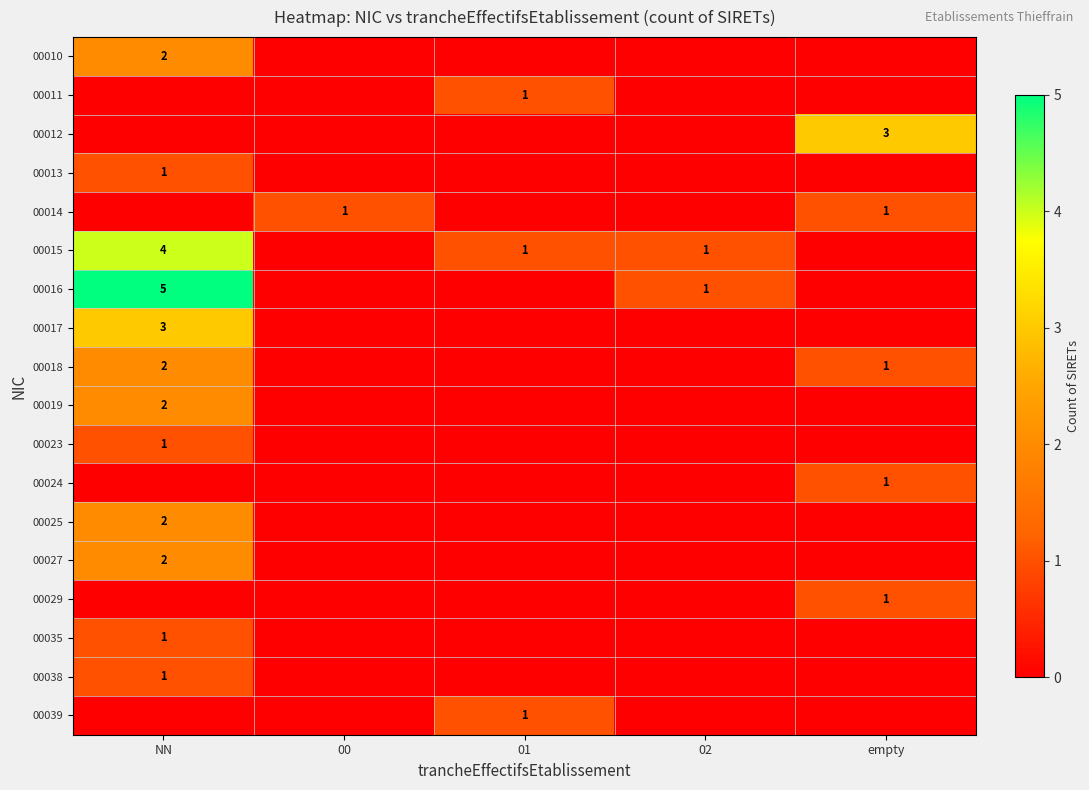

Is it true that 00038 equals 2 at NN?

False